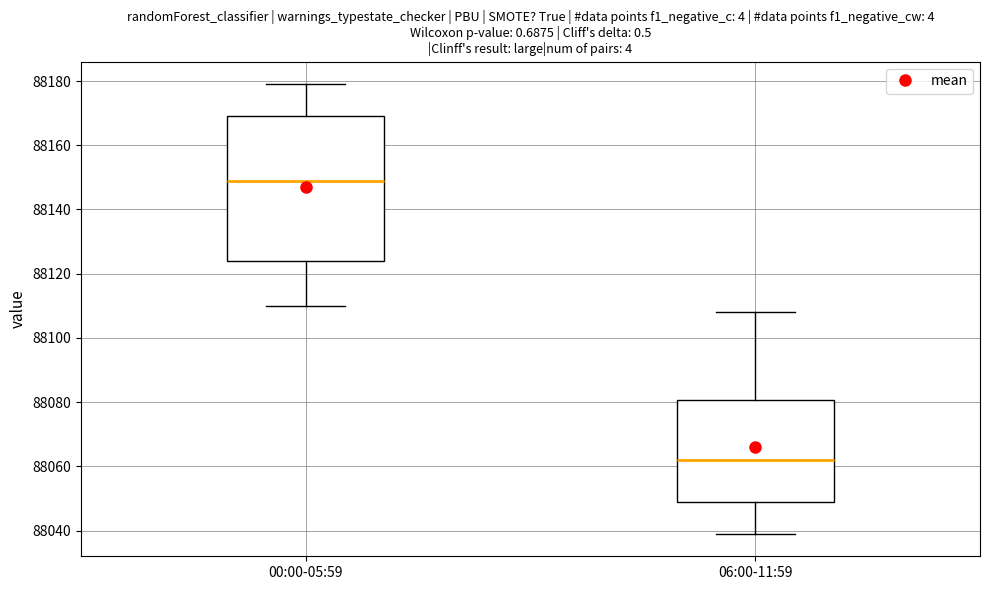

Reading left to right, transcribe this box plot: for each box, give where its median line is, the range the box spans, and where its two whiskers end, as read against the y-axis. The values are not printed on the chart, so give them approximately, as read against the axis.

00:00-05:59: median 88150, box 88124 to 88170, whiskers 88110 to 88180
06:00-11:59: median 88062, box 88048 to 88080, whiskers 88040 to 88108